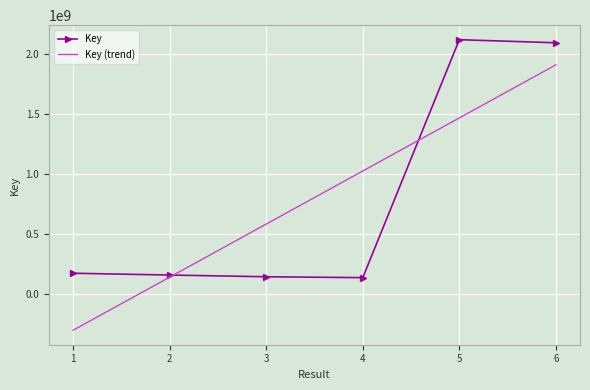

At which category does the data reach its first local peak?

5